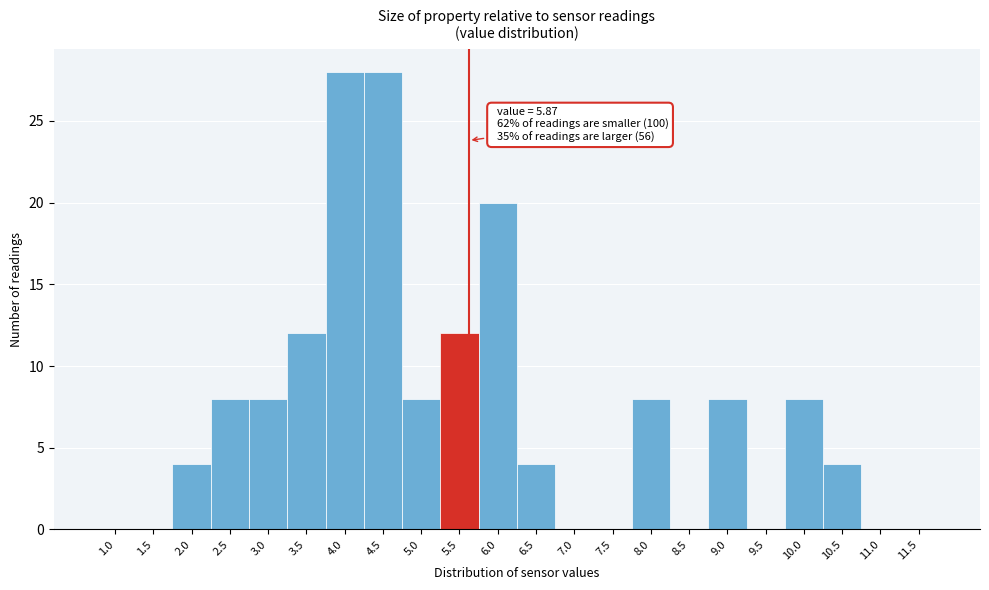

Reading left to right, list all the values displayed in this chart.

1.0=0	1.5=0	2.0=4	2.5=8	3.0=8	3.5=12	4.0=28	4.5=28	5.0=8	5.5=12	6.0=20	6.5=4	7.0=0	7.5=0	8.0=8	8.5=0	9.0=8	9.5=0	10.0=8	10.5=4	11.0=0	11.5=0